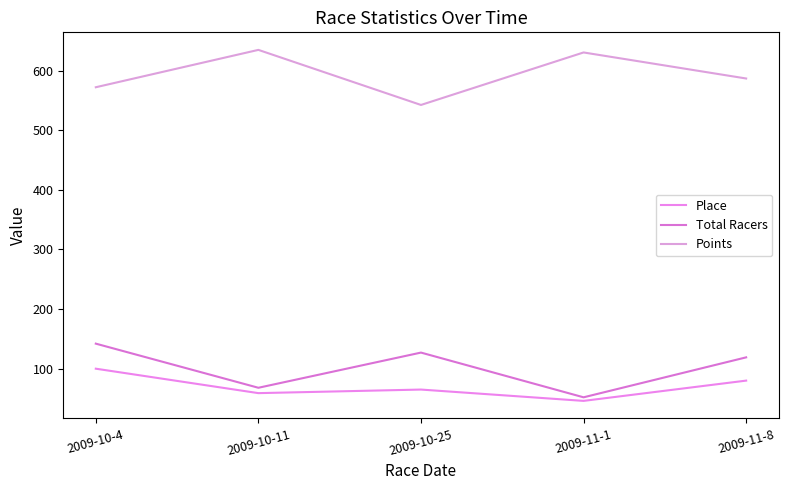

Rank the series by their maximum value, from highest to lowest.

Points, Total Racers, Place